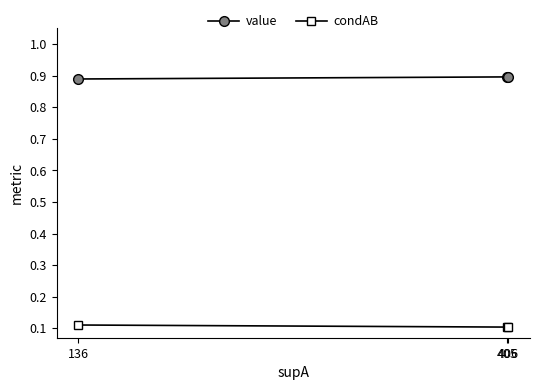

List the series in order of their peak value, lowest first.

condAB, value